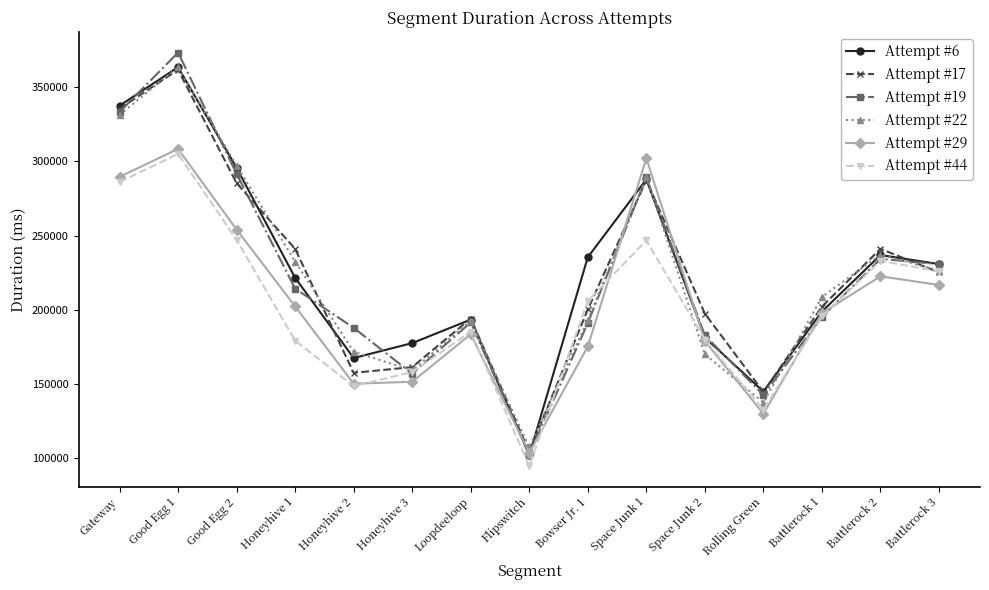

Between Honeyhive 3 and Battlerock 1, which series saw the biggest shift?

Attempt #22